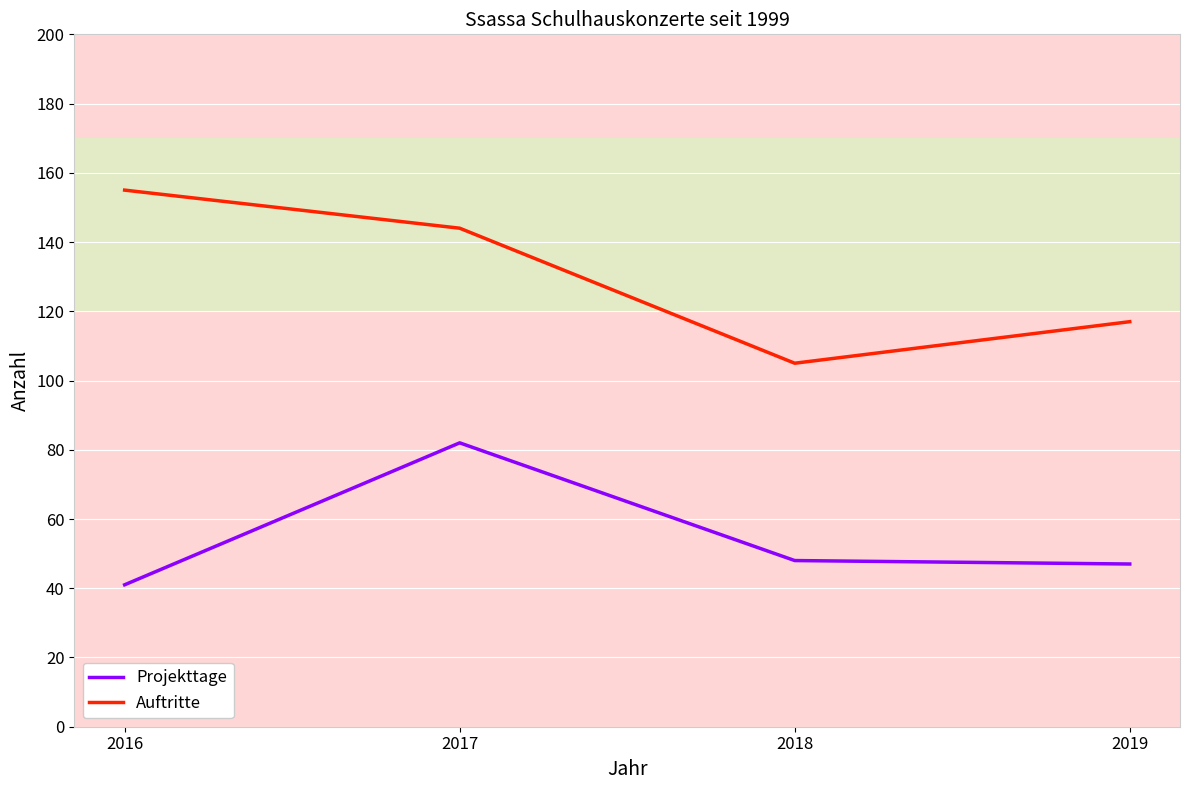

Reading right to left, transcribe all the data shown in this chart.

Projekttage: 47	48	82	41
Auftritte: 117	105	144	155